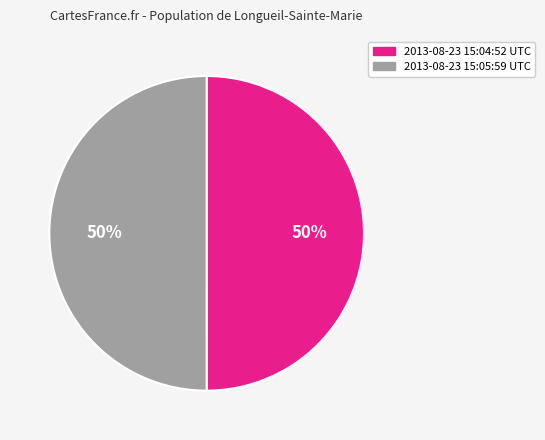

What percentage is the 2013-08-23 15:04:52 UTC slice, to the nearest percent?

50%